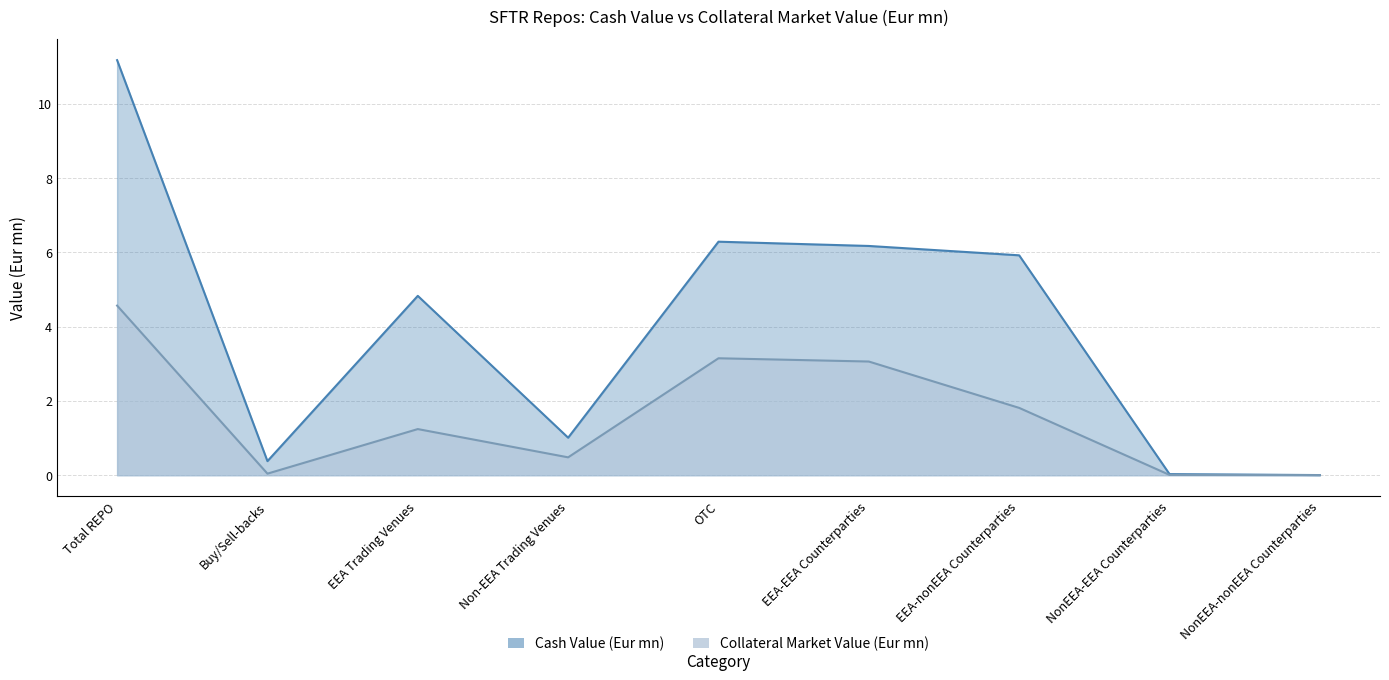

Which category has the lowest value across all series?

NonEEA-nonEEA Counterparties